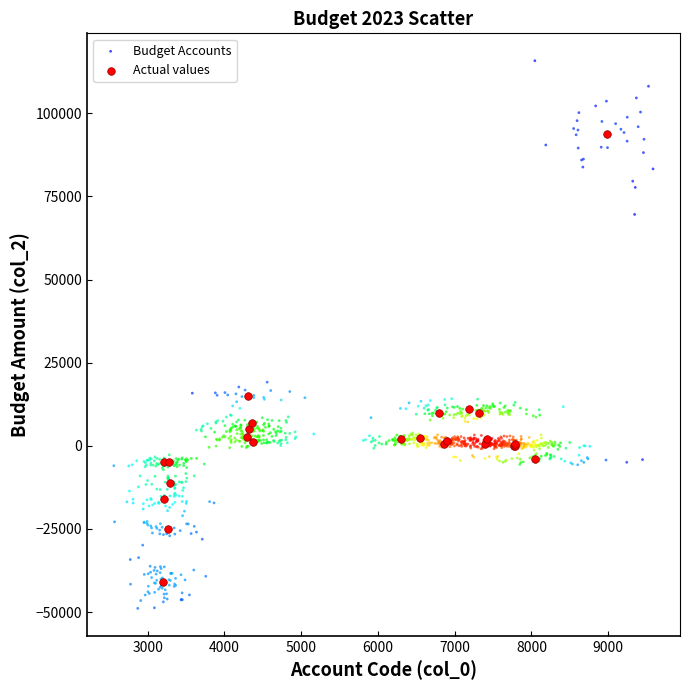

Which series contains the highest Y value?

Budget Accounts